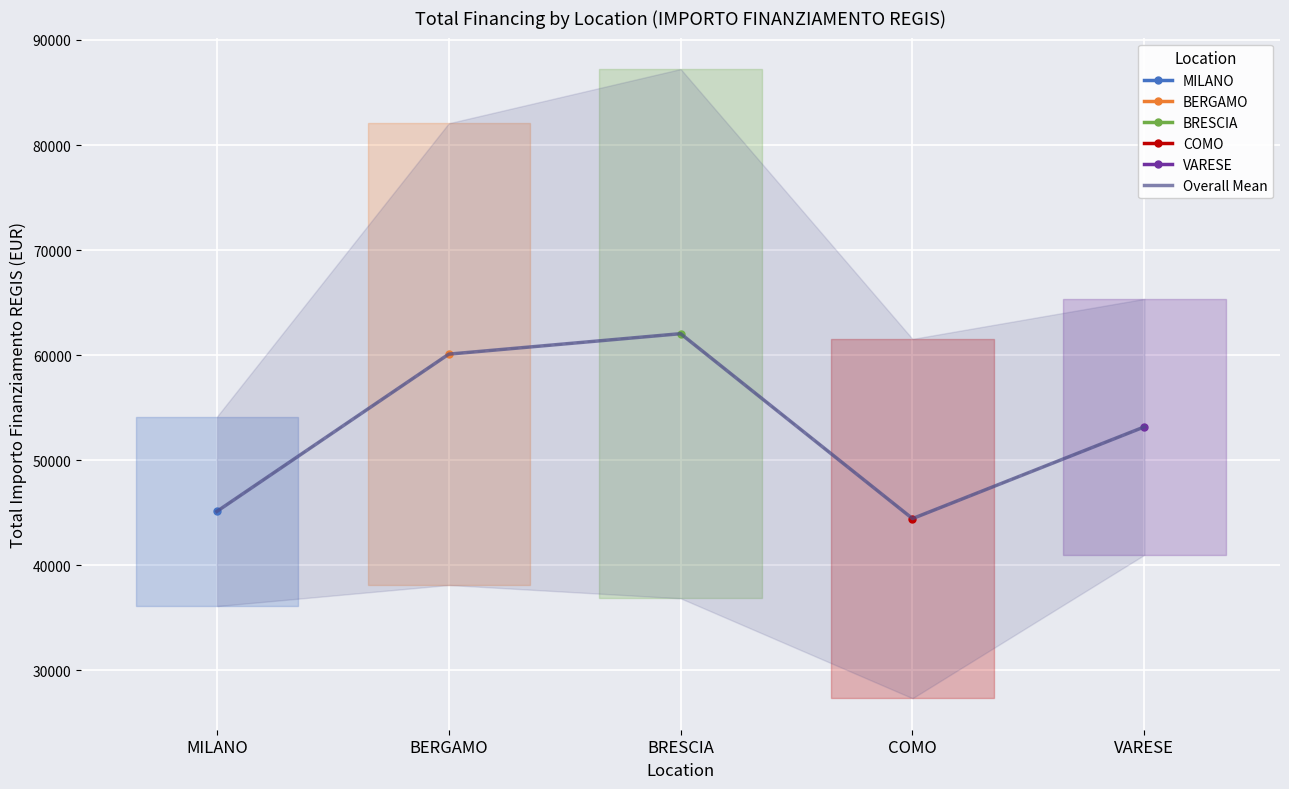

What is the change in value from COMO to VARESE?

+8730.2